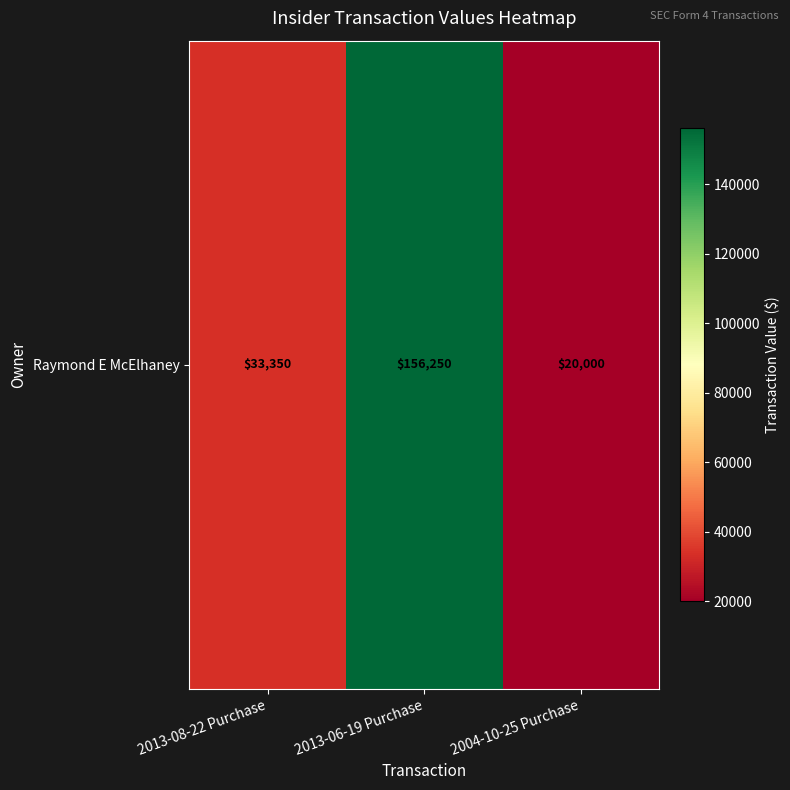

At which category does the chart reach its peak across all series?

2013-06-19 Purchase